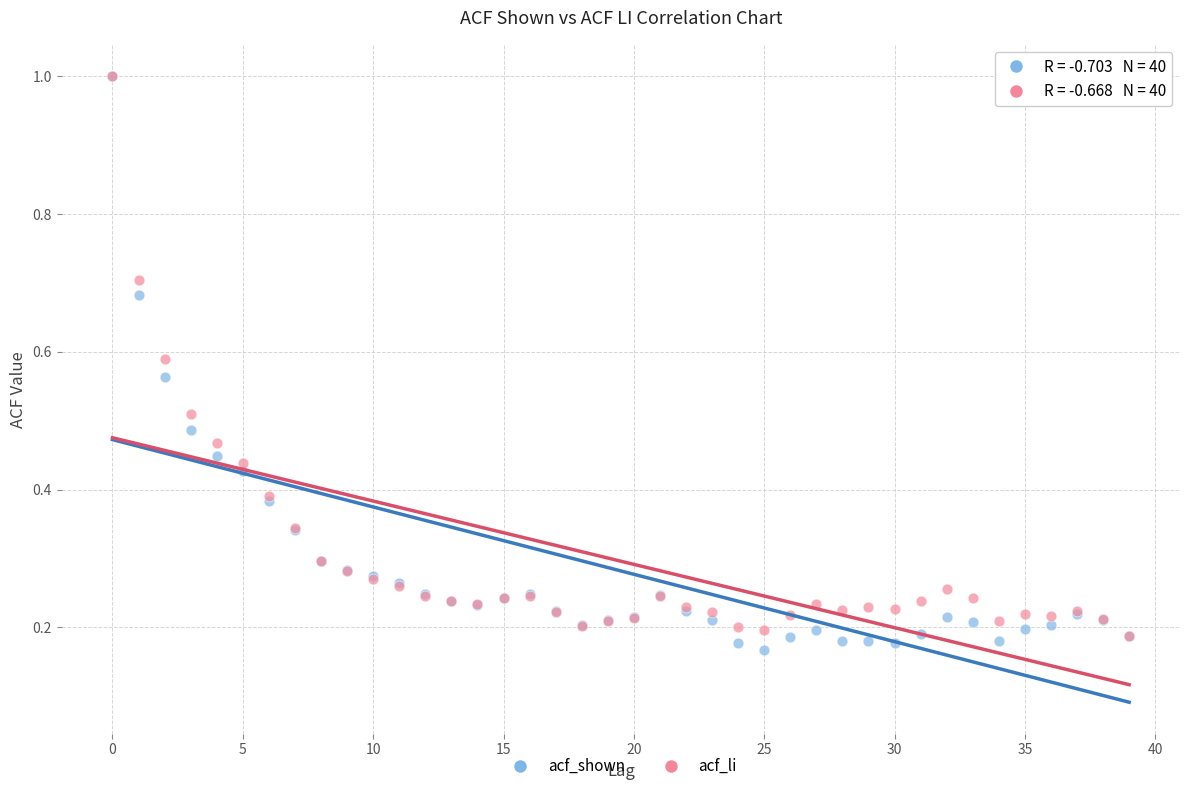

What are all the series names shown in the legend?

acf_shown, acf_li